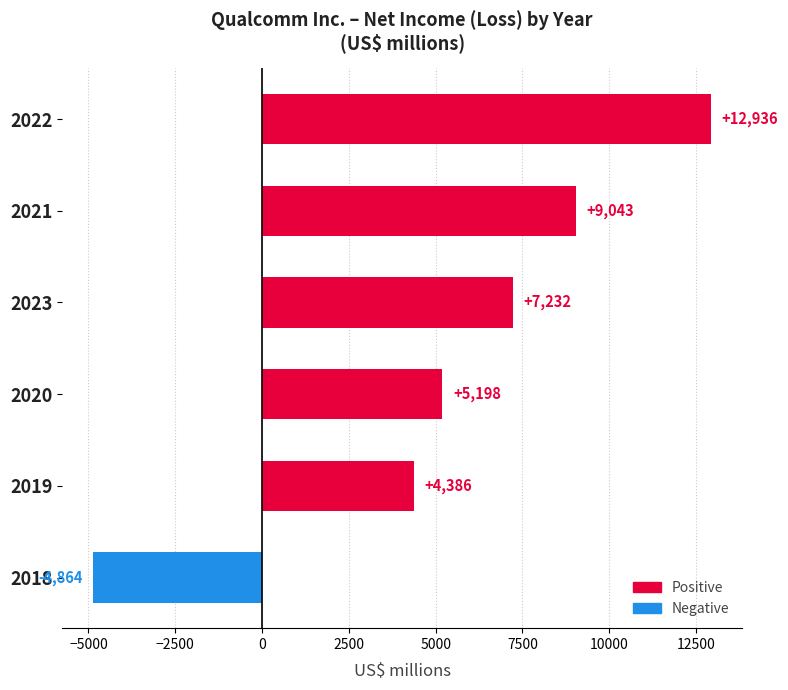

Is it true that the value at 2020 is 2517?

False